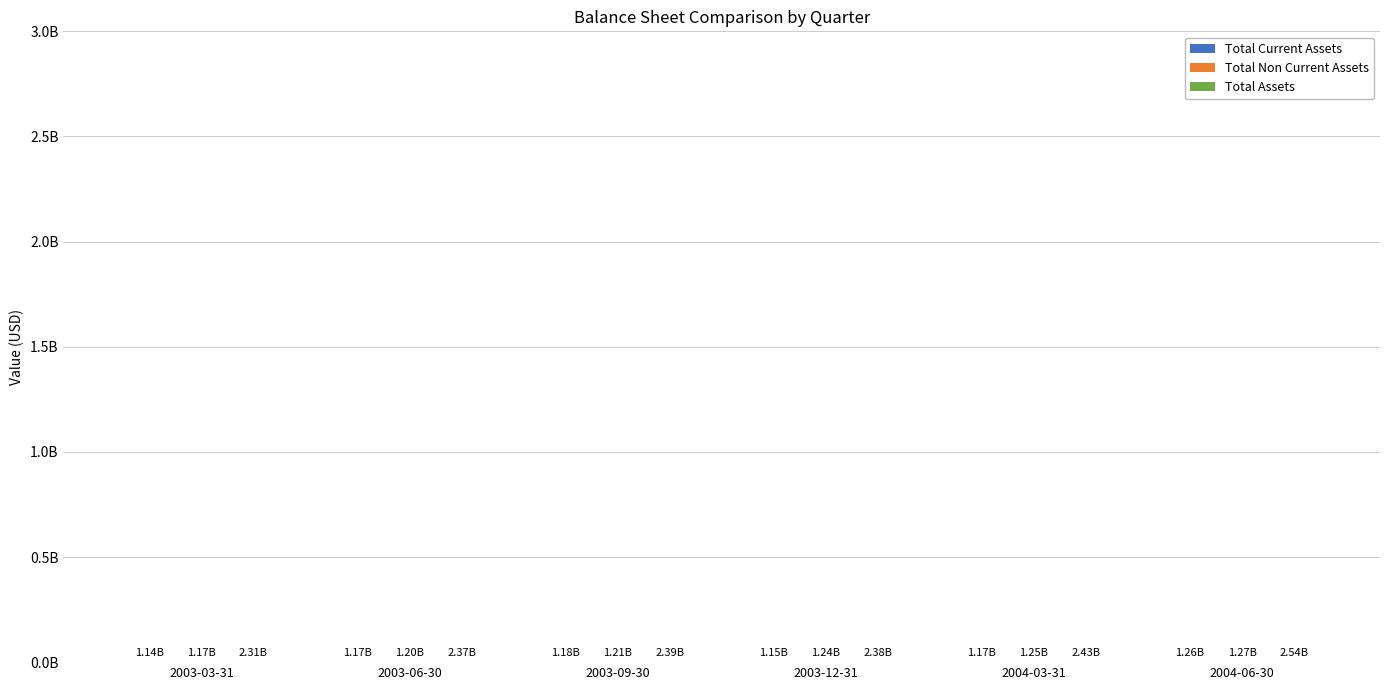

What position from the right is 2003-03-31?

6